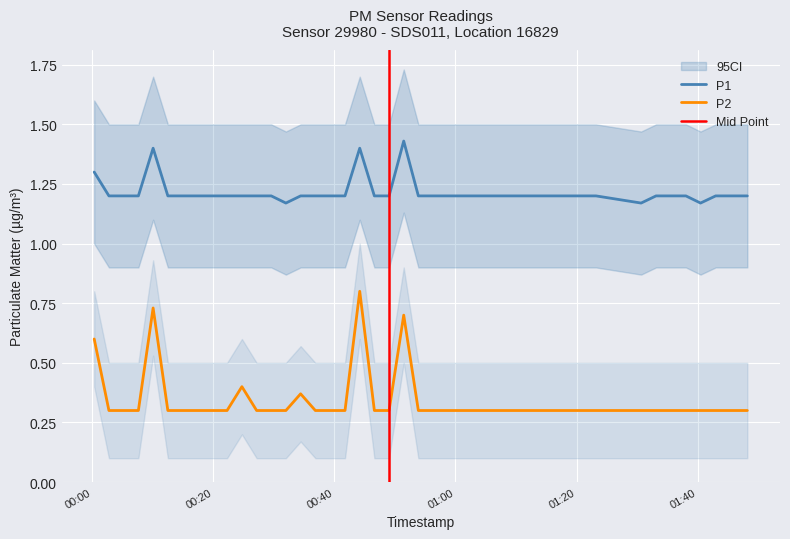

What is the lowest value of the P2 series?

0.3